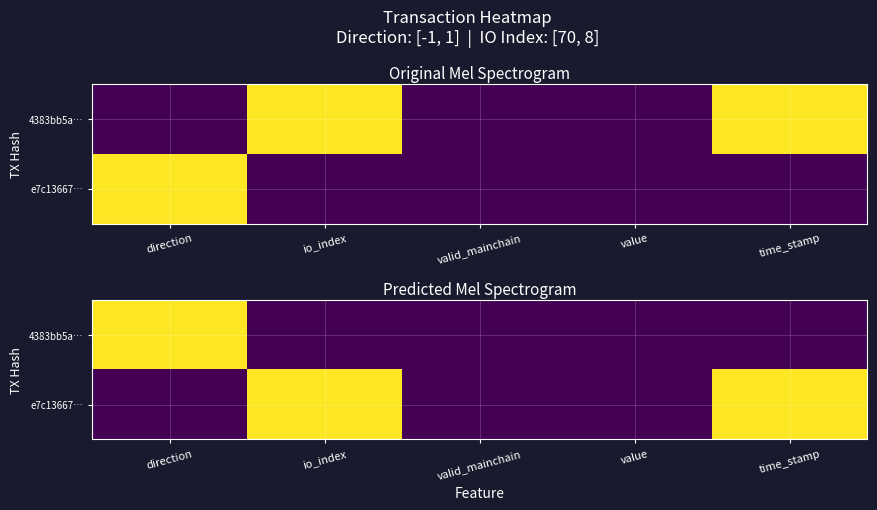

What is the spread (max minus min) of values at io_index?

1.0